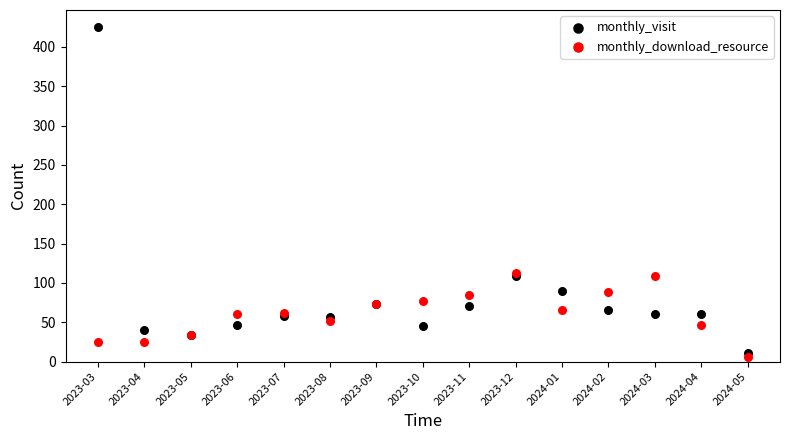

What are all the series names shown in the legend?

monthly_visit, monthly_download_resource